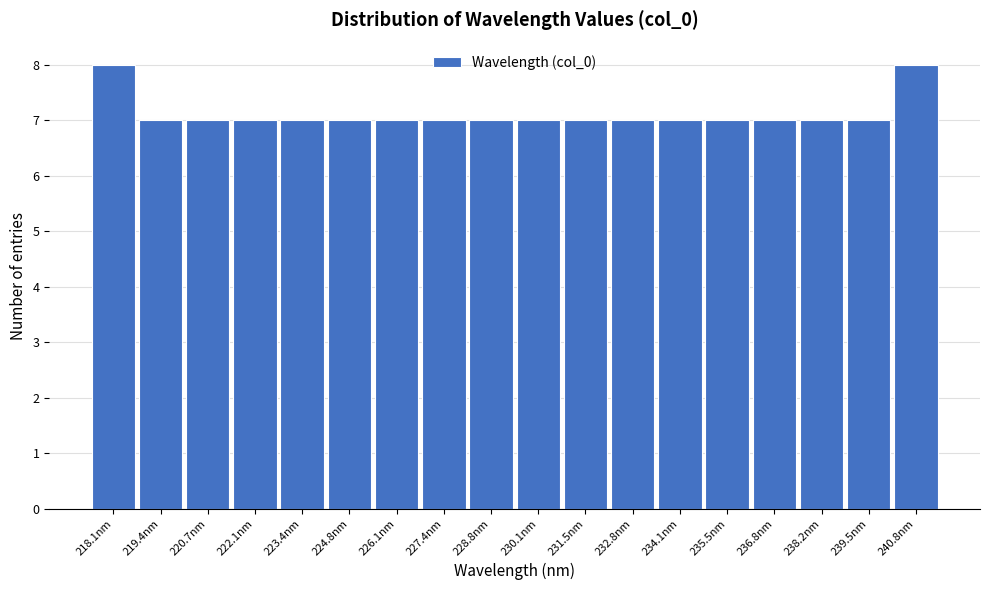

Reading left to right, list all the values displayed in this chart.

218.1nm=8	219.4nm=7	220.7nm=7	222.1nm=7	223.4nm=7	224.8nm=7	226.1nm=7	227.4nm=7	228.8nm=7	230.1nm=7	231.5nm=7	232.8nm=7	234.1nm=7	235.5nm=7	236.8nm=7	238.2nm=7	239.5nm=7	240.8nm=8